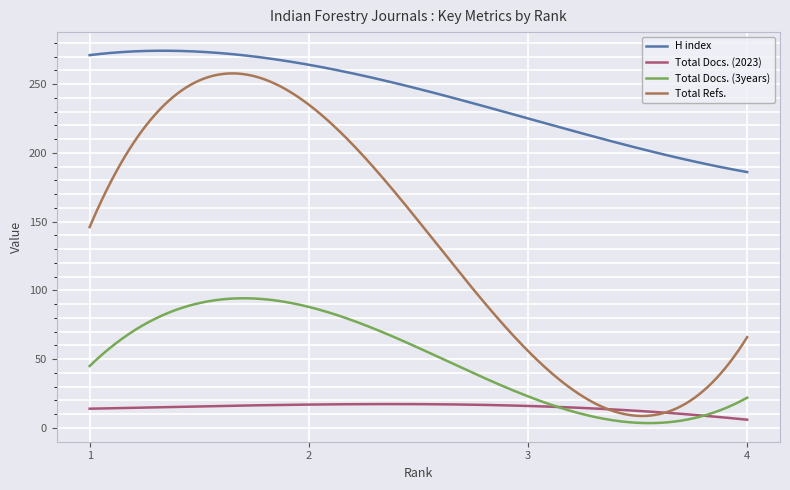

What is the maximum value shown in the chart?

274.2